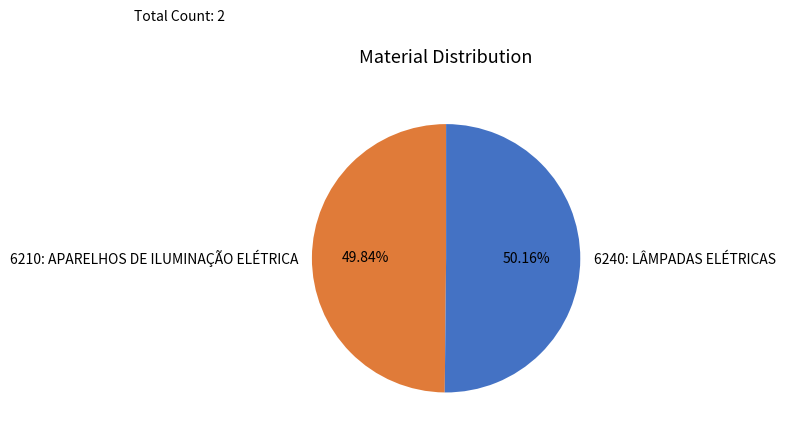

What portion of the pie excludes 6210: APARELHOS DE ILUMINAÇÃO ELÉTRICA?

50.2%